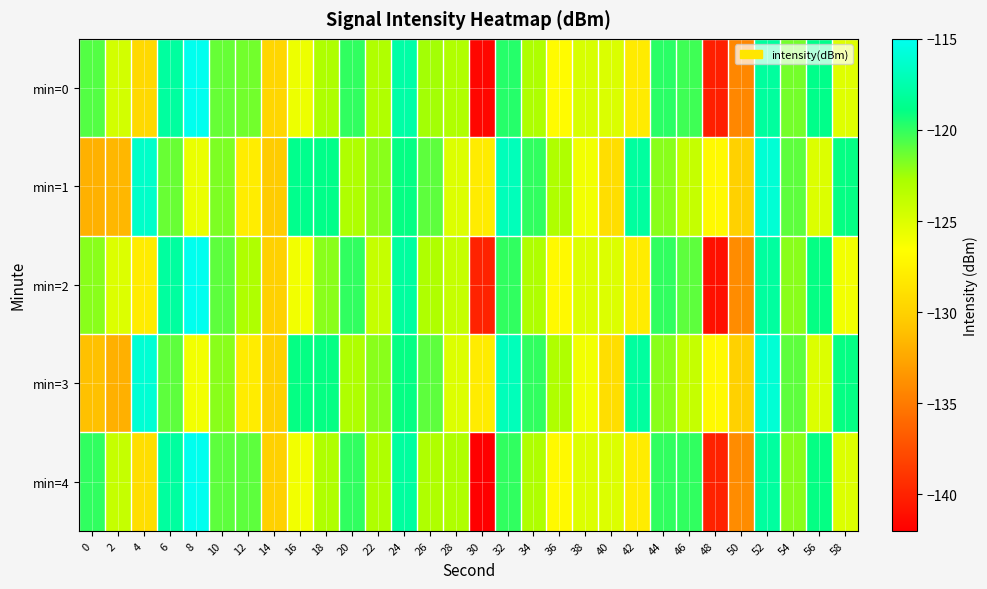

How many series are shown in this chart?

5